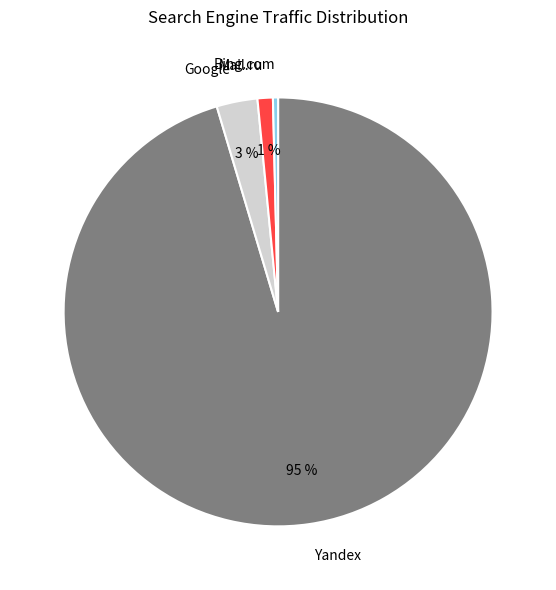

Is Google the majority of the pie?

No